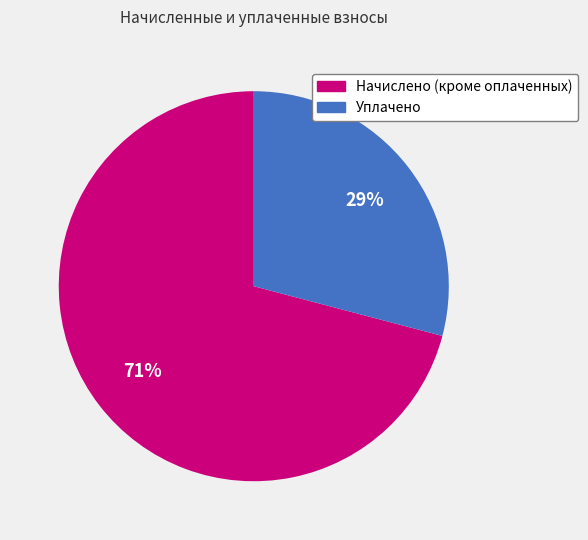

Which category has the smallest portion of the pie?

Уплачено